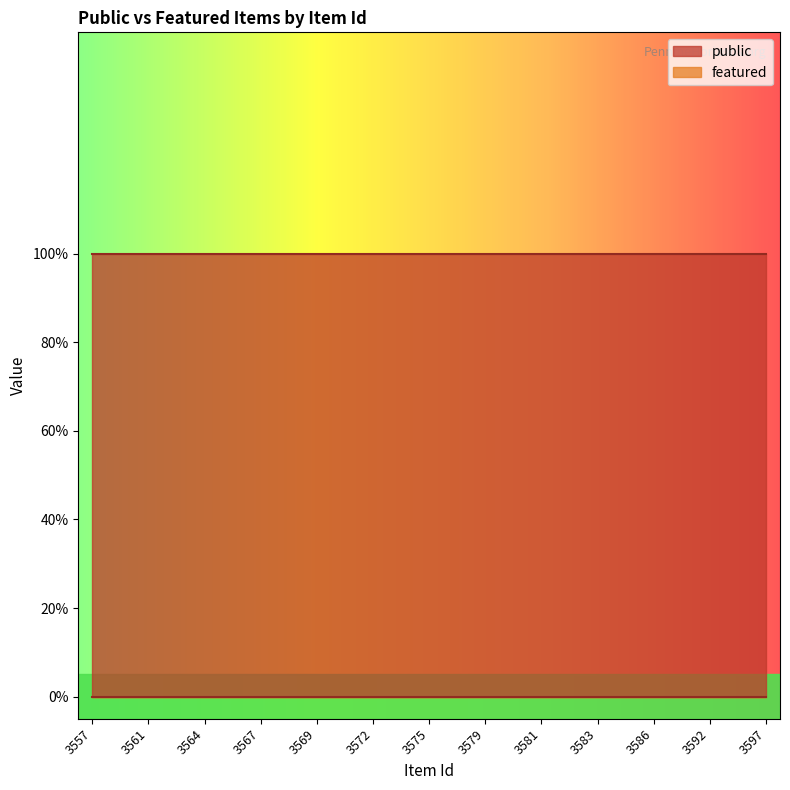

List the series in order of their peak value, lowest first.

featured, public